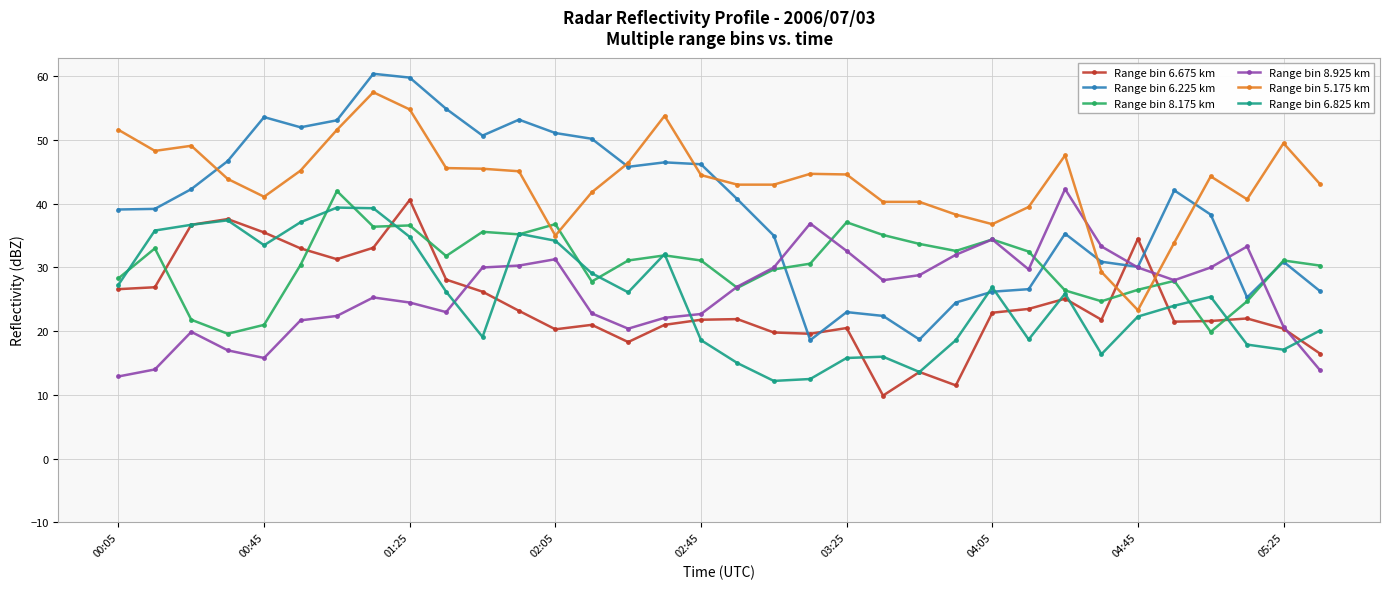

How many data points in Range bin 6.825 km are above 25?

18